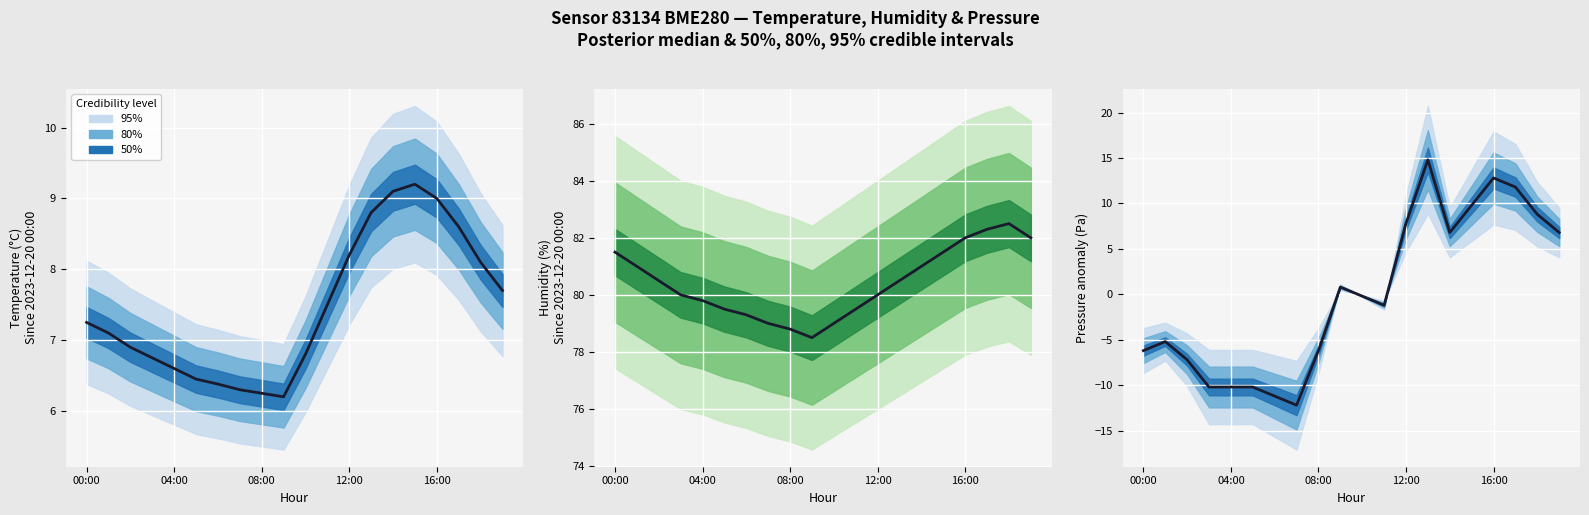

What is the label of the 14th point from the left?

13